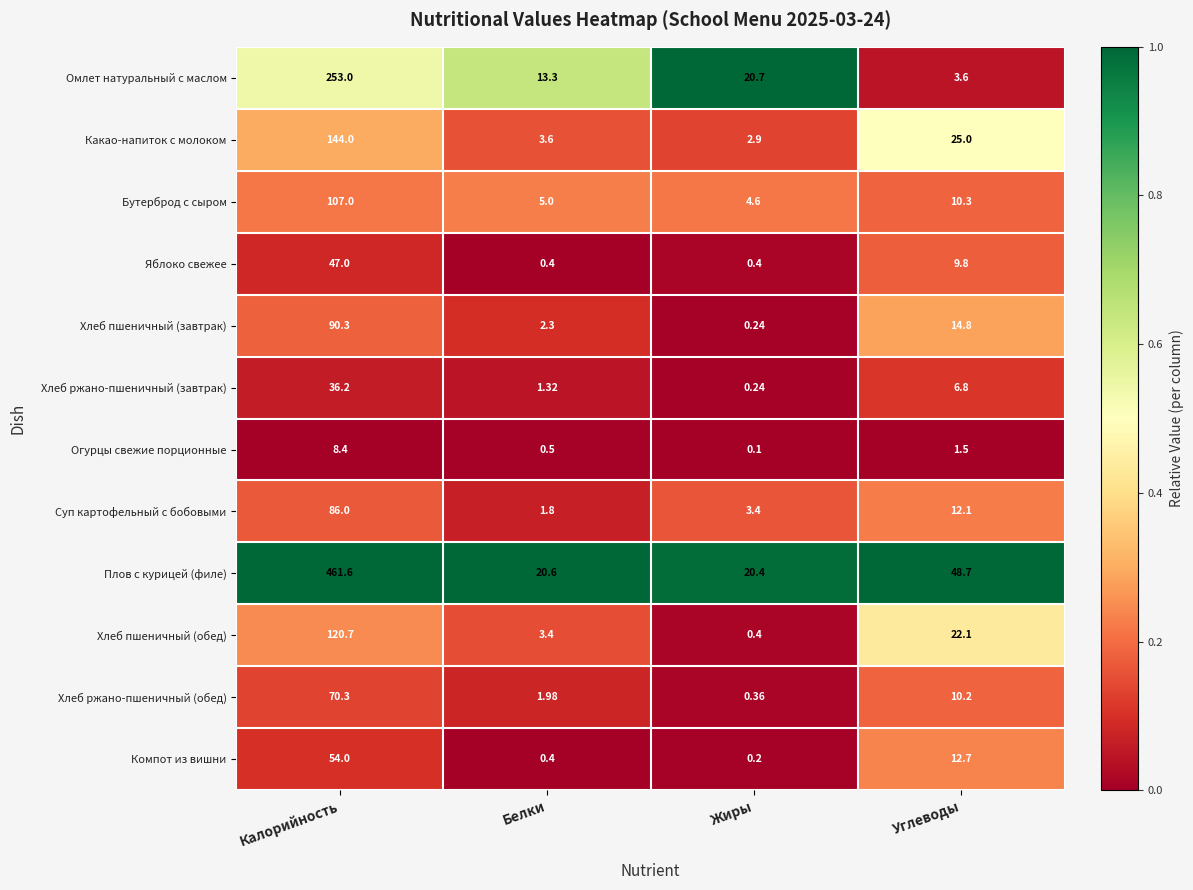

At which label does Хлеб пшеничный (завтрак) first exceed 14?

Калорийность